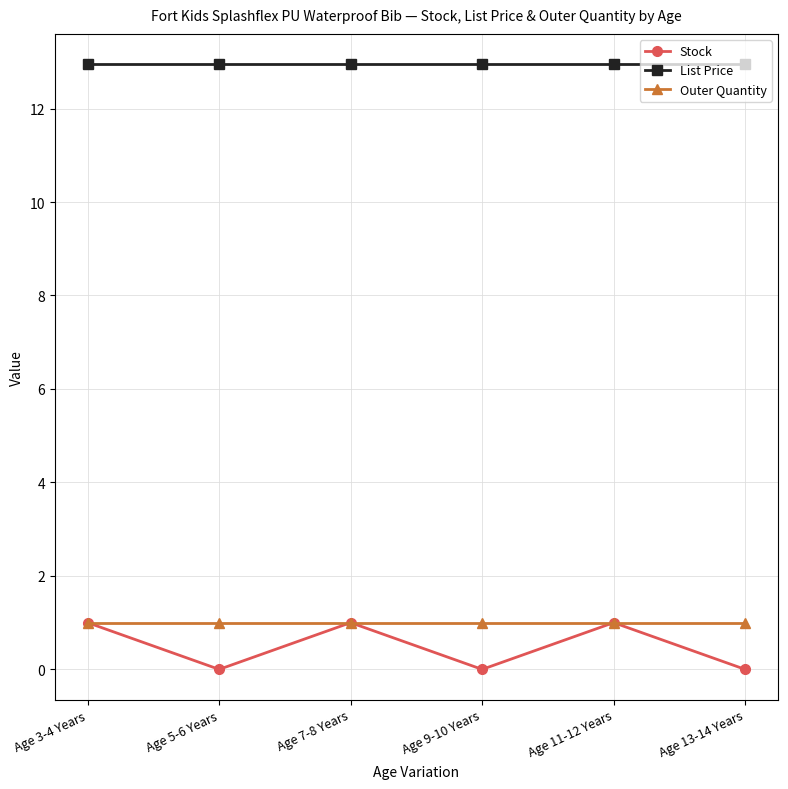

At Age 5-6 Years, list the series in order from largest to smallest.

List Price, Outer Quantity, Stock